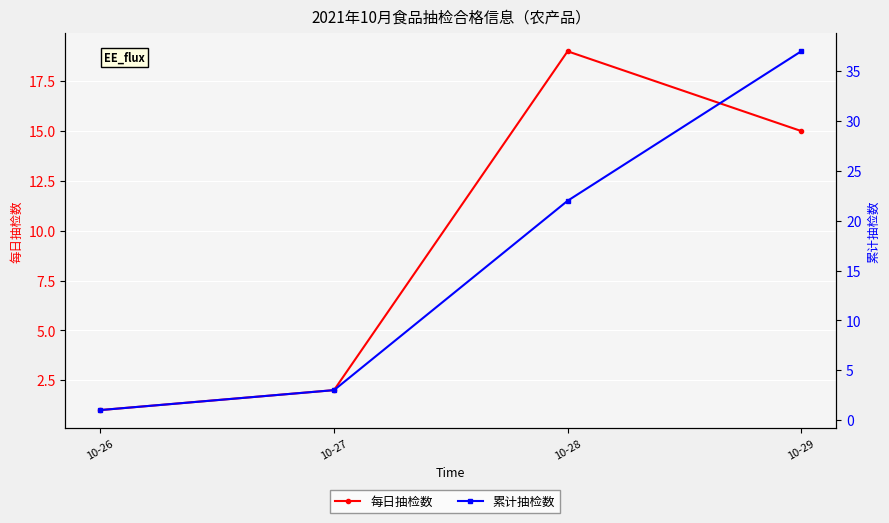

Reading left to right, what are all the values shown in this chart?

每日抽检数: 10-26=1	10-27=2	10-28=19	10-29=15
累计抽检数: 10-26=1	10-27=3	10-28=22	10-29=37